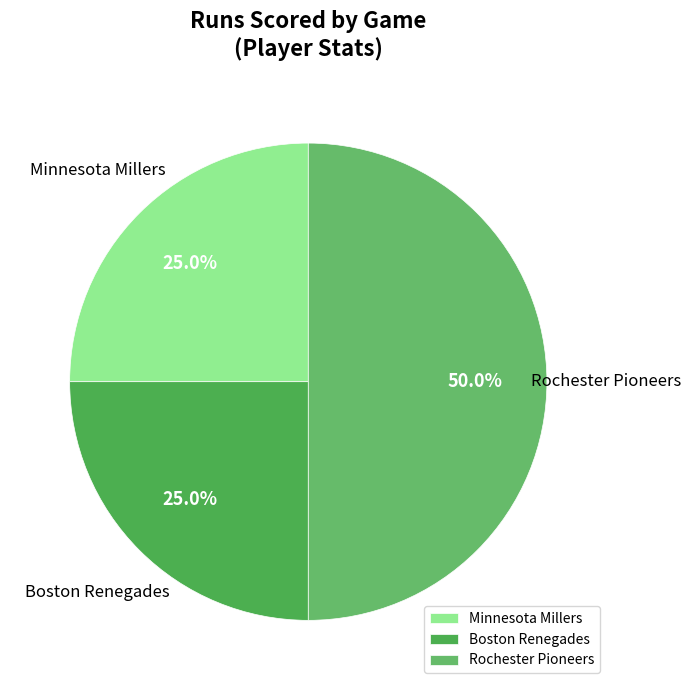

Count the number of slices in the pie.

3